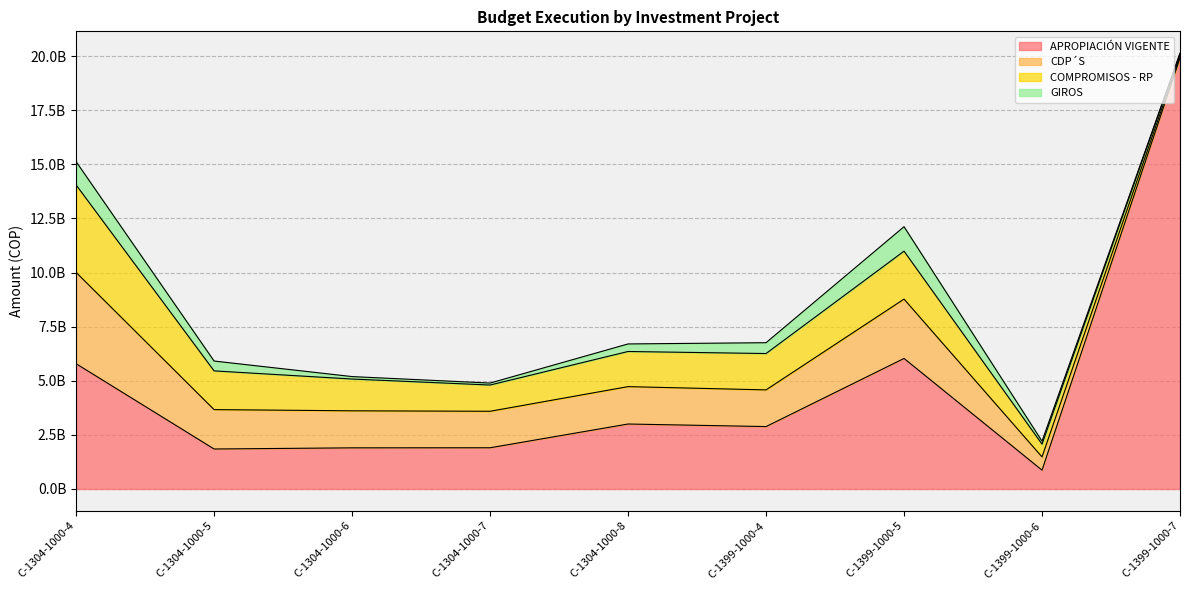

What is the label of the 5th point from the left?

C-1304-1000-8